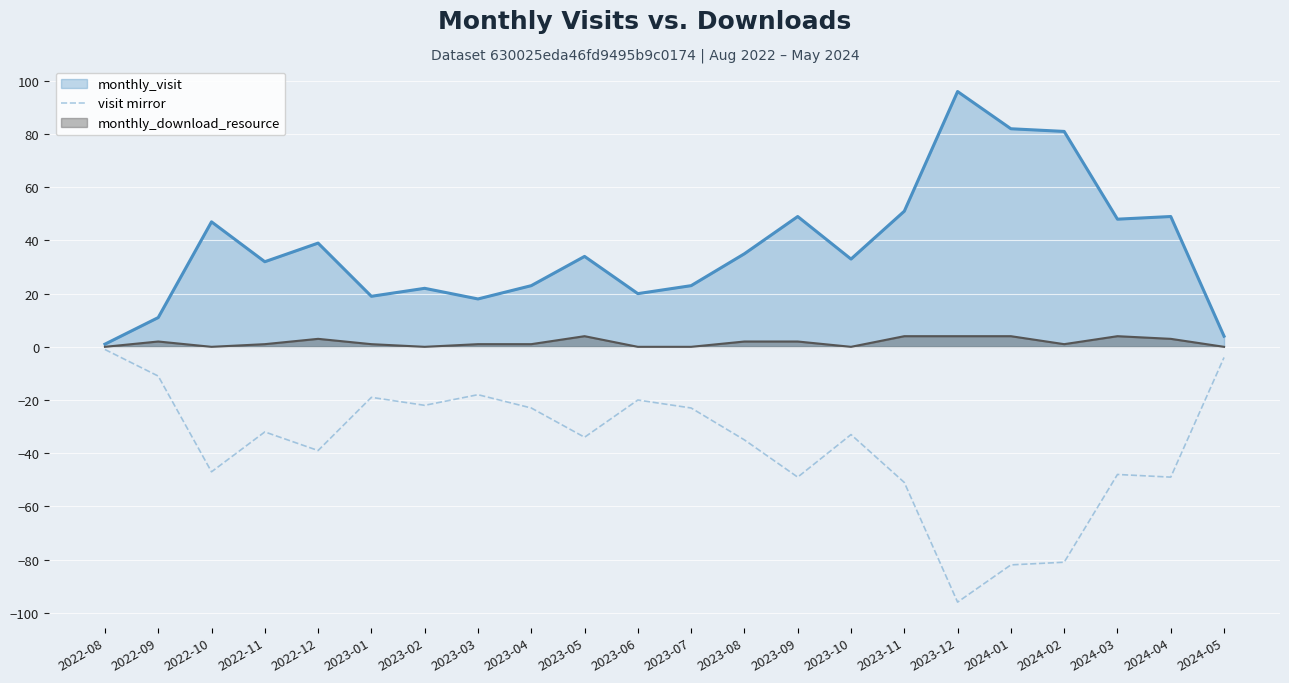

Where is the first local minimum?

2022-10